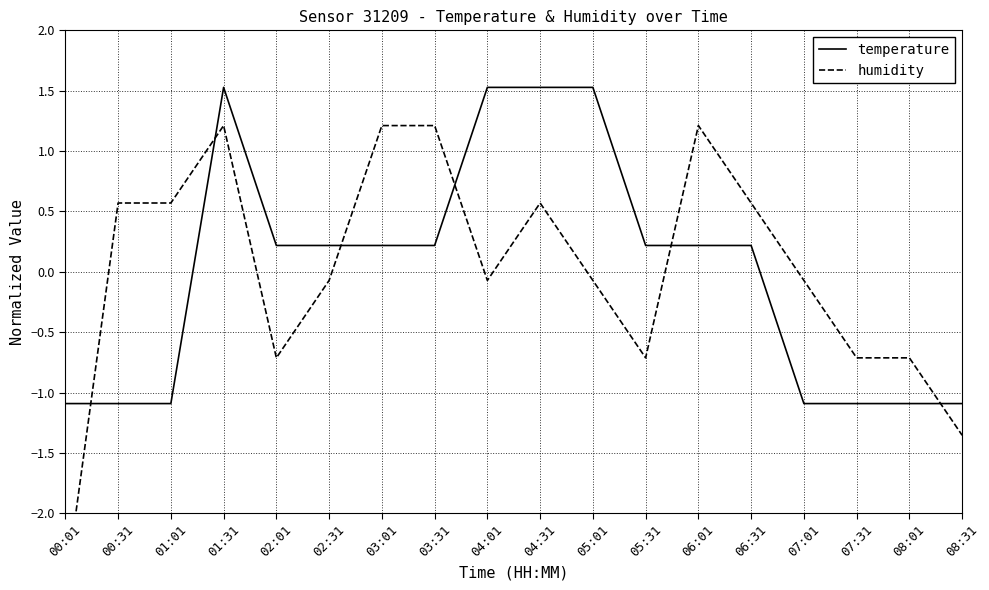

Count the number of data series in this chart.

2